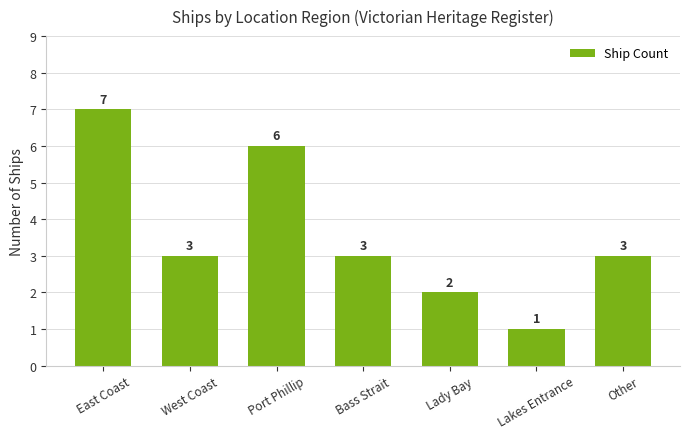

Which label corresponds to the largest value in the chart?

East Coast